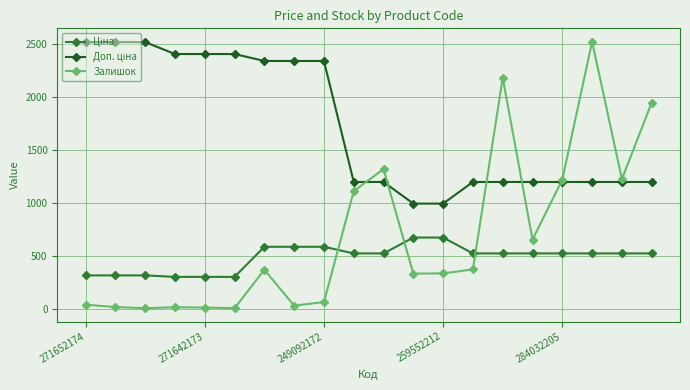

What is the greatest value displayed?

2522.0